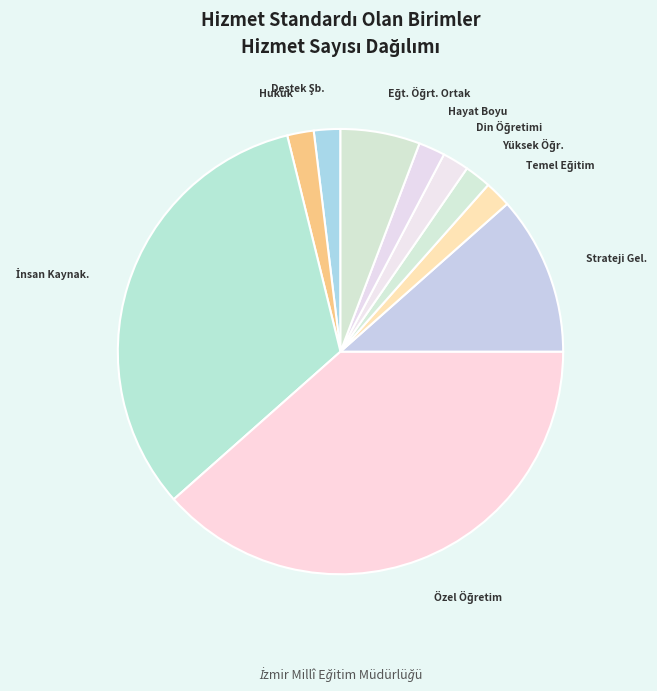

Does any single category account for the majority?

No